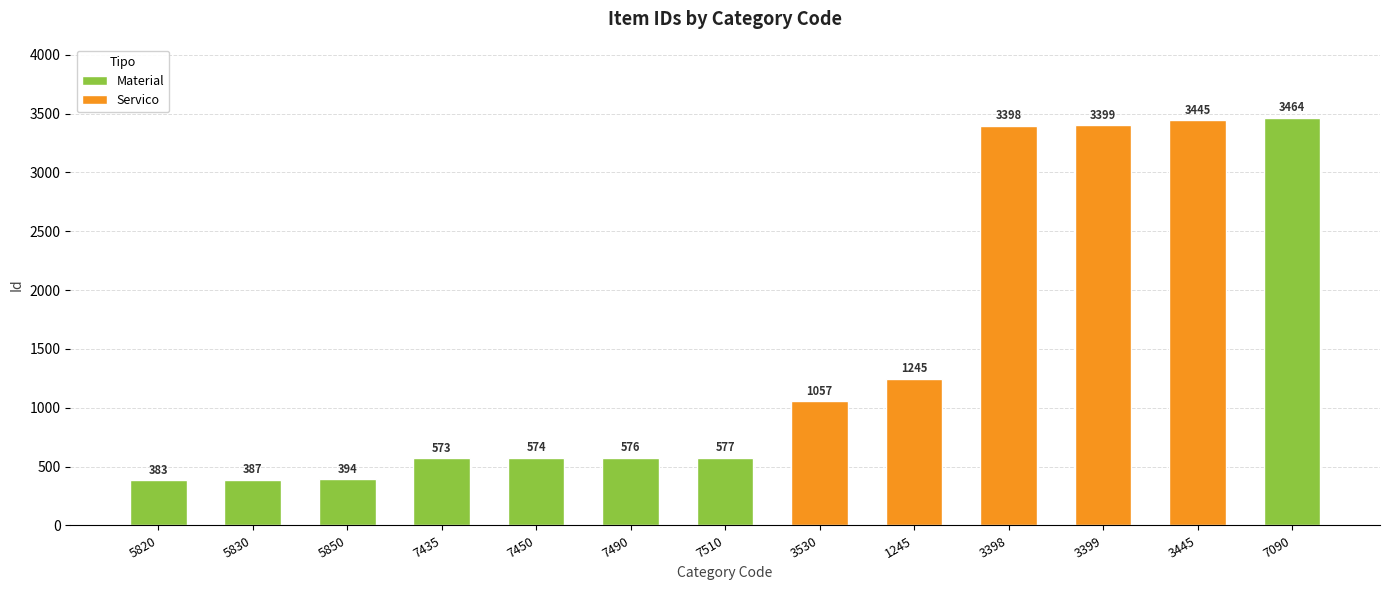

True or false: Material has a value of 0 at 3530.

True